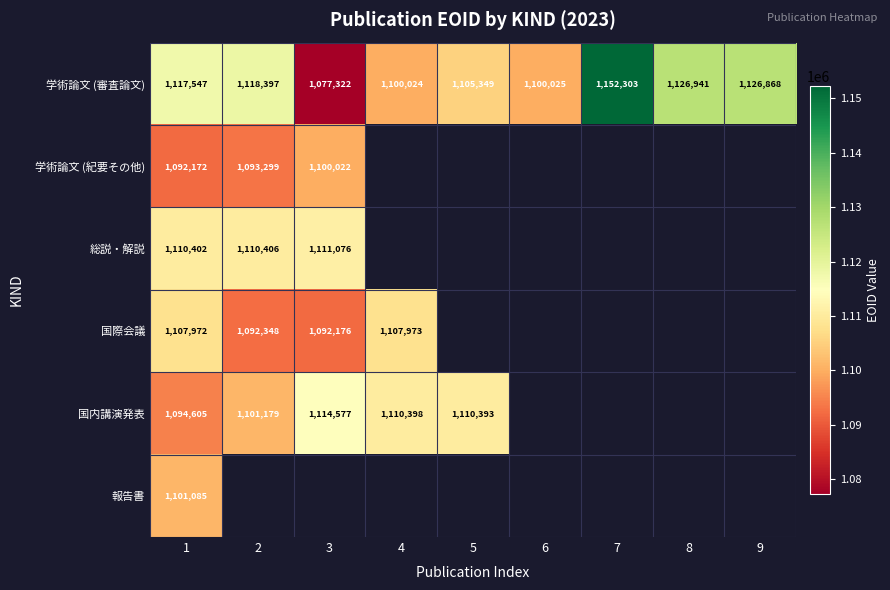

Count the number of data series in this chart.

6